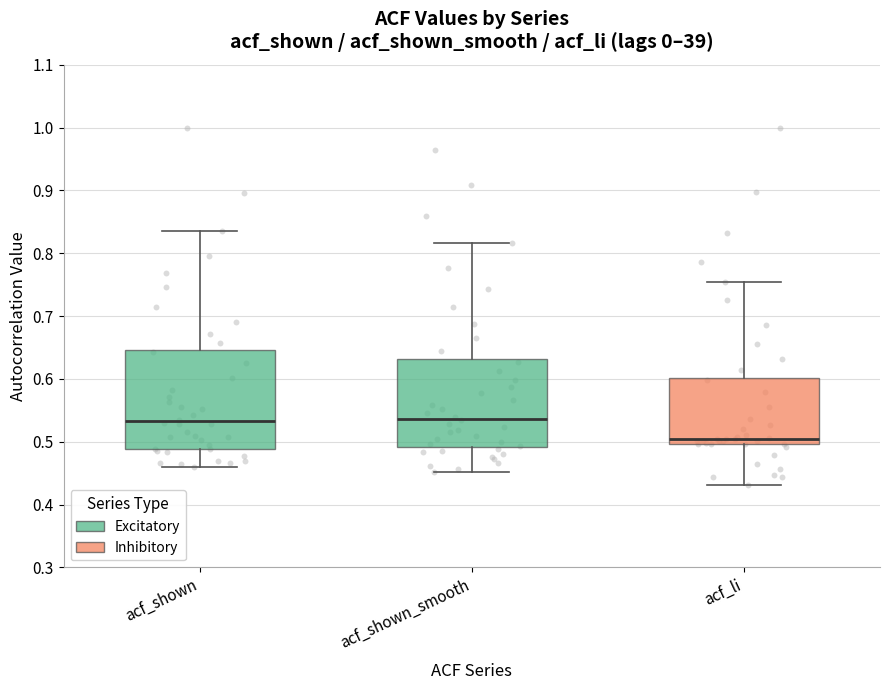

Reading left to right, transcribe this box plot: for each box, give where its median line is, the range the box spans, and where its two whiskers end, as read against the y-axis. The values are not printed on the chart, so give them approximately, as read against the axis.

acf_shown: median 0.53, box 0.49 to 0.65, whiskers 0.46 to 0.84
acf_shown_smooth: median 0.54, box 0.49 to 0.63, whiskers 0.45 to 0.82
acf_li: median 0.50 (just above the box's lower edge), box 0.50 to 0.60, whiskers 0.43 to 0.75